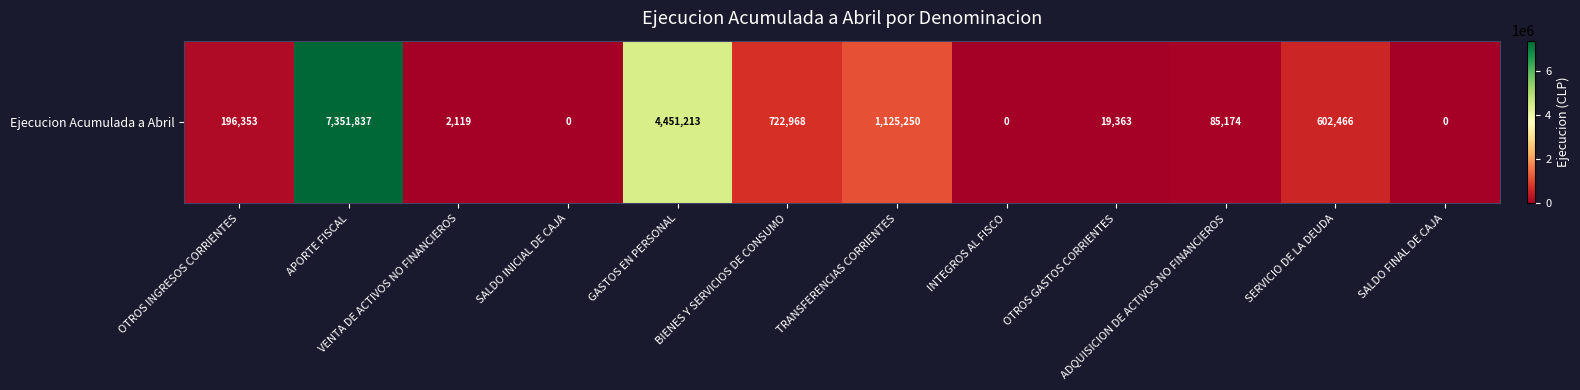

Is it true that the value at OTROS GASTOS CORRIENTES is 19363?

True